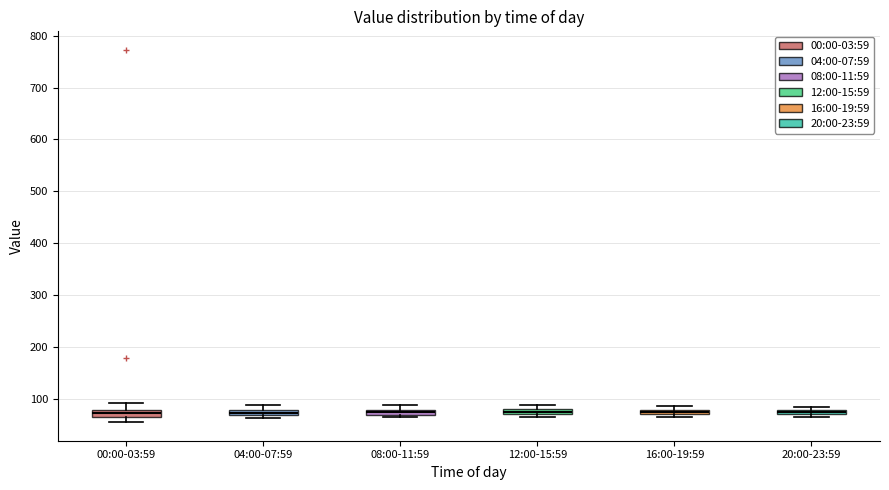

Where is the lower edge of the box for 20:00-23:59 on the y-axis? The values are not printed on the chart, so give them approximately, as read against the axis.

70